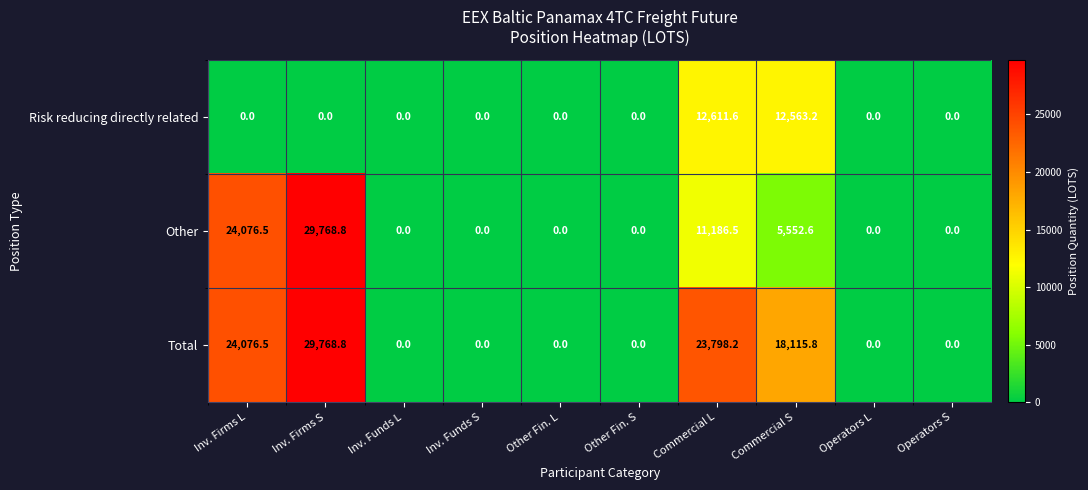

Rank the series by their average value, from lowest to highest.

Risk reducing directly related, Other, Total